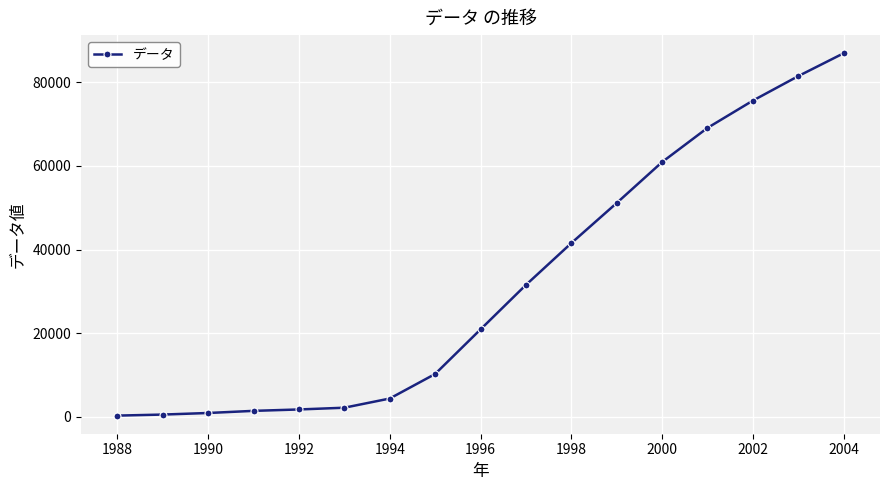

Is this an area chart (filled region under the line)?

No